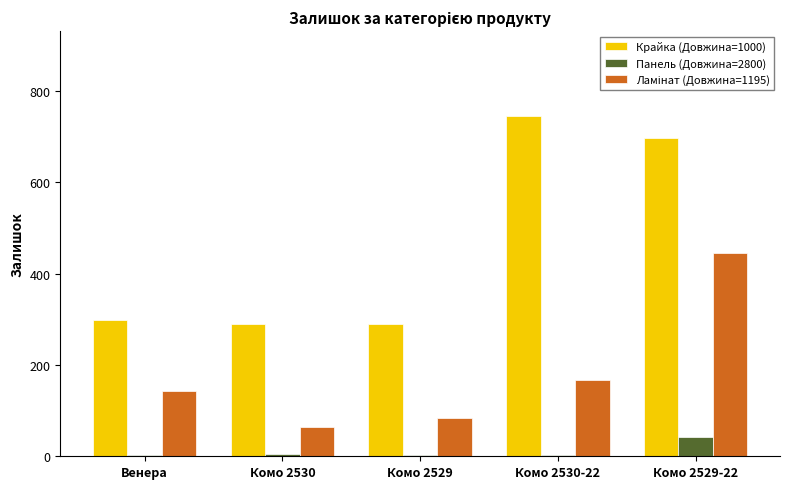

Which series has the largest total across all categories?

Крайка (Довжина=1000)